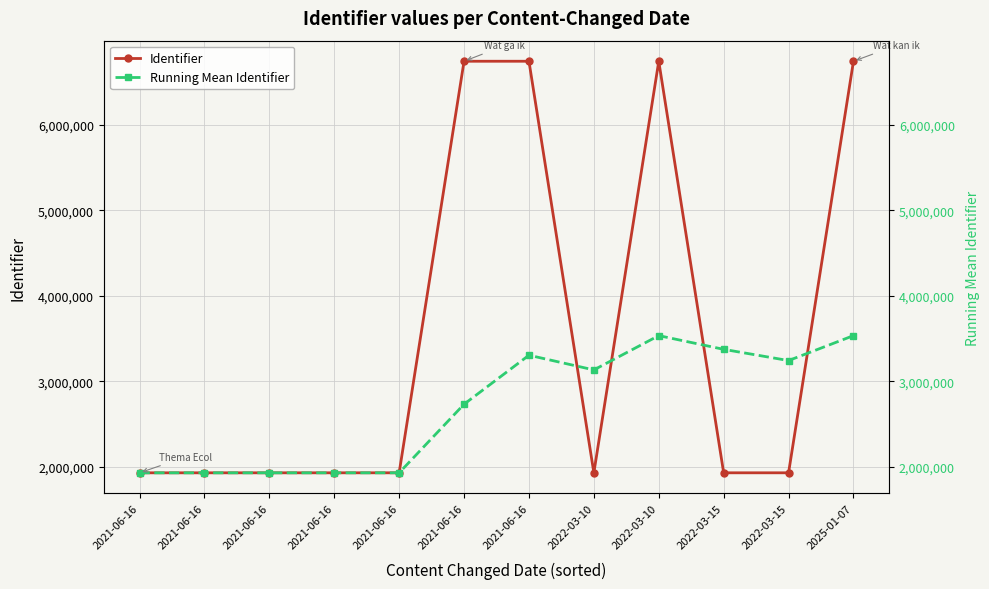

What is the sum of all Running Mean Identifier values?

32508782.8